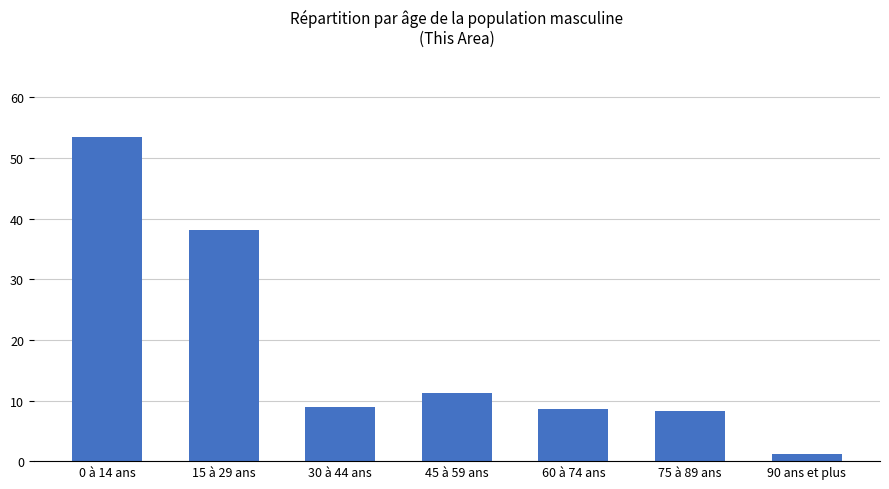

What is the sum of all values?

129.8